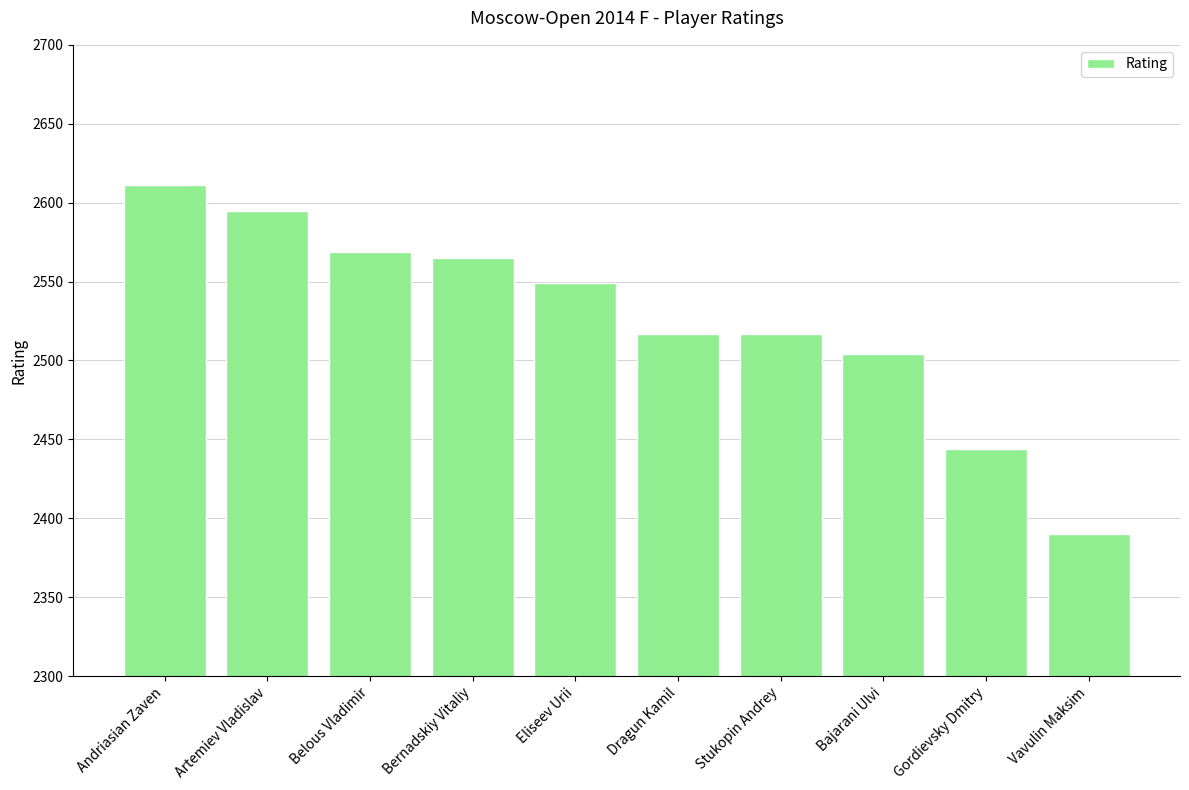

What is the change in value from Bajarani Ulvi to Vavulin Maksim?

-114